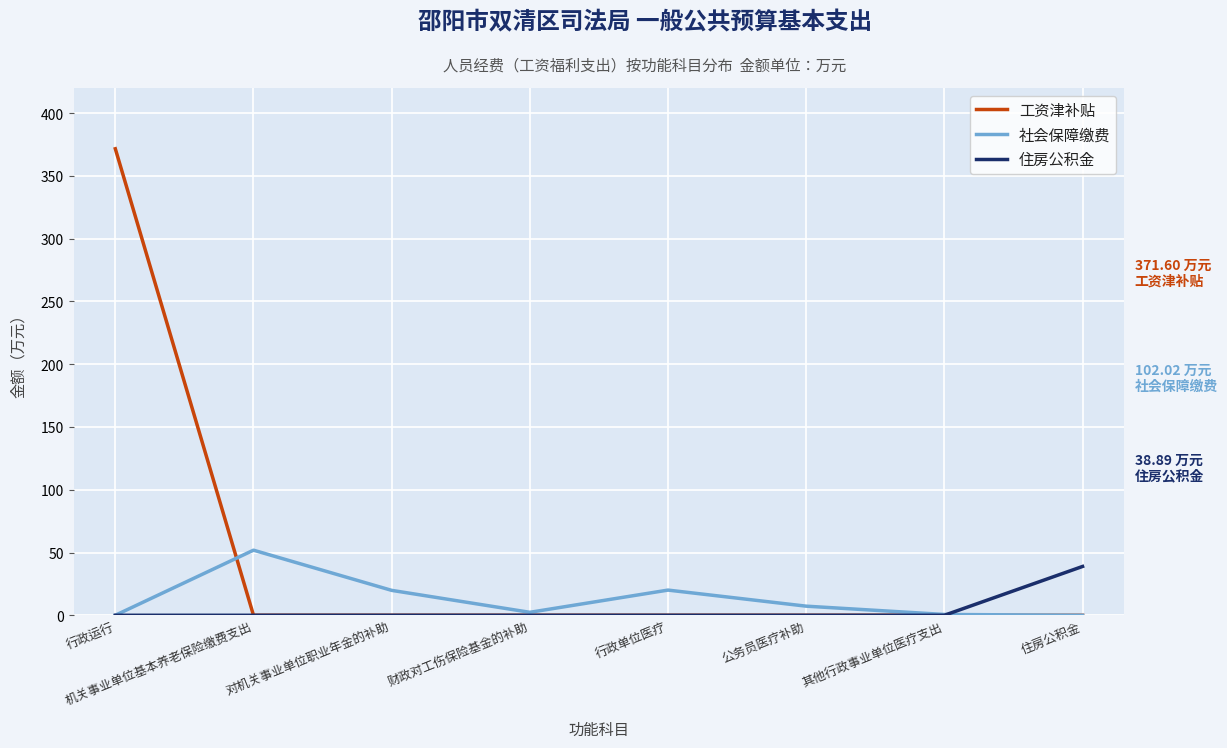

At which category is the sum across all series the highest?

行政运行